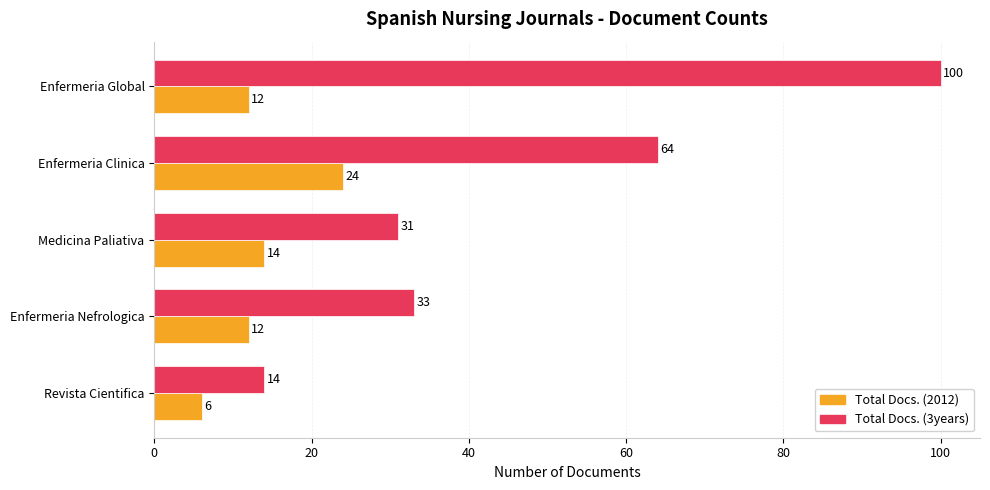

What is the maximum value for Total Docs. (3years)?

100